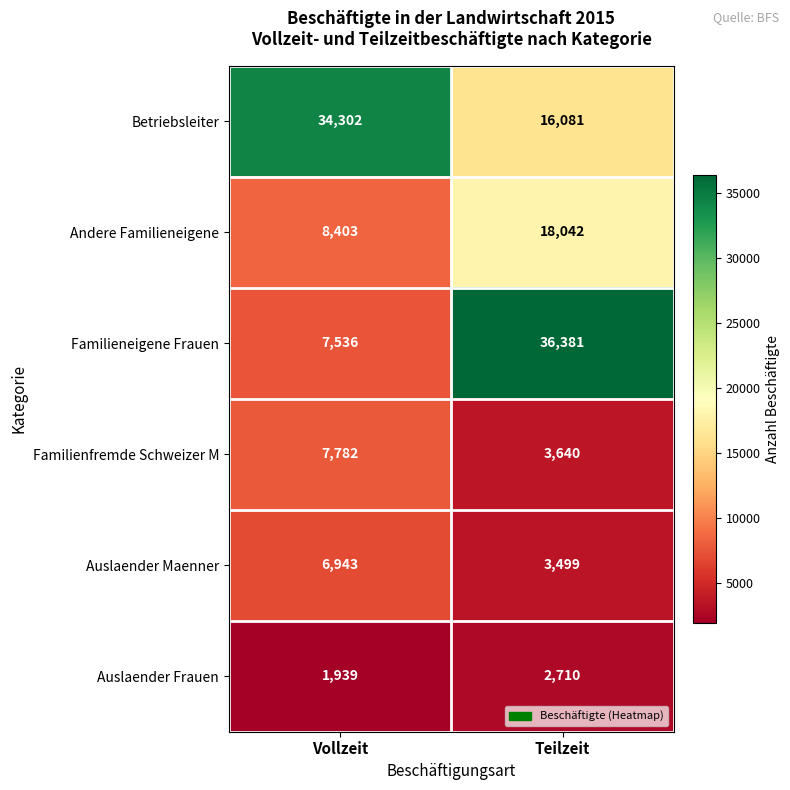

Reading right to left, what are all the values shown in this chart?

Betriebsleiter: 16081	34302
Andere Familieneigene: 18042	8403
Familieneigene Frauen: 36381	7536
Familienfremde Schweizer M: 3640	7782
Auslaender Maenner: 3499	6943
Auslaender Frauen: 2710	1939